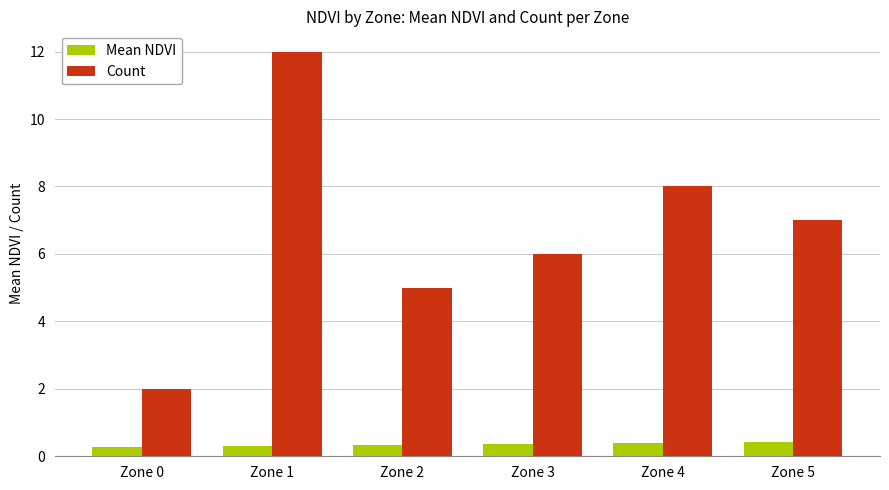

Is it true that Mean NDVI equals 0.4 at Zone 5?

True